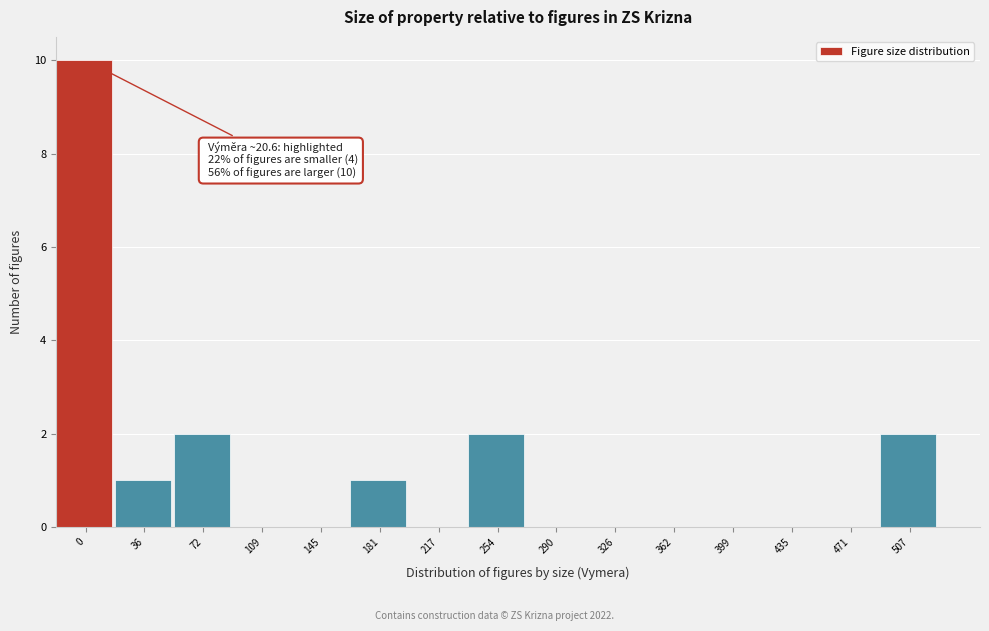

Reading left to right, list all the values displayed in this chart.

0=10	36=1	72=2	109=0	145=0	181=1	217=0	254=2	290=0	326=0	362=0	399=0	435=0	471=0	507=2